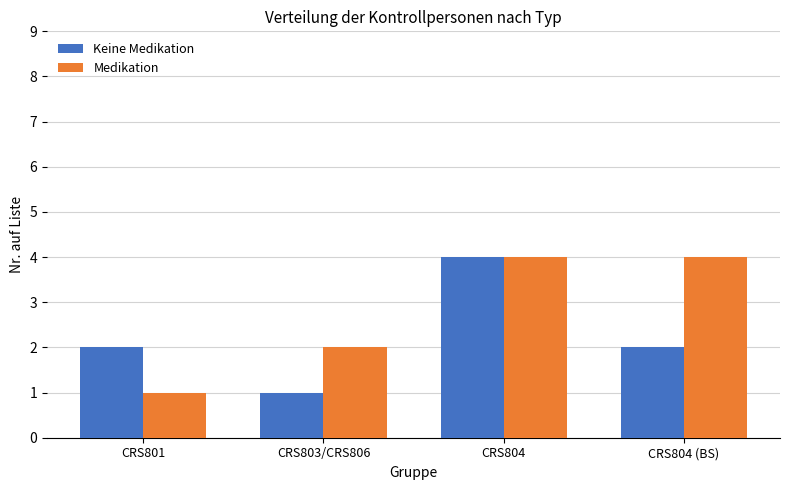

Are the bars grouped side by side (vs. stacked)?

Yes